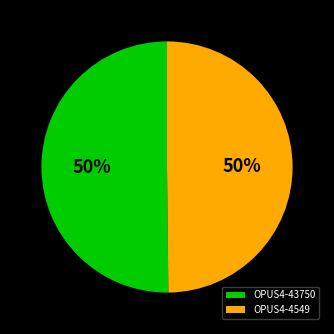

Is the sum of OPUS4-4549 and OPUS4-43750 greater than half?

Yes